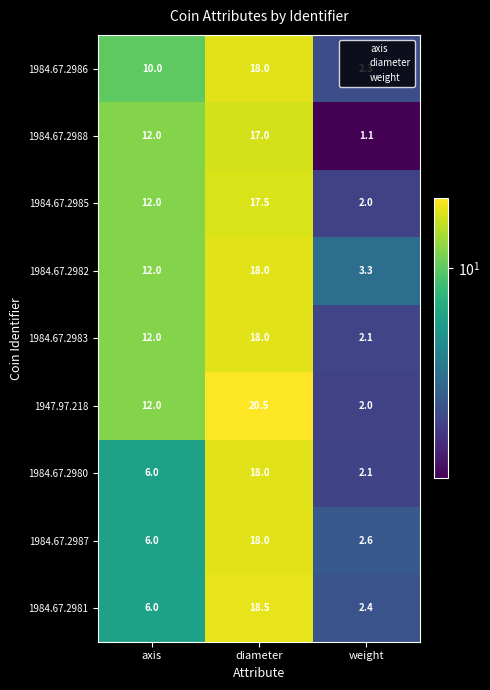

Which category has the highest value in the 1984.67.2980 series?

diameter